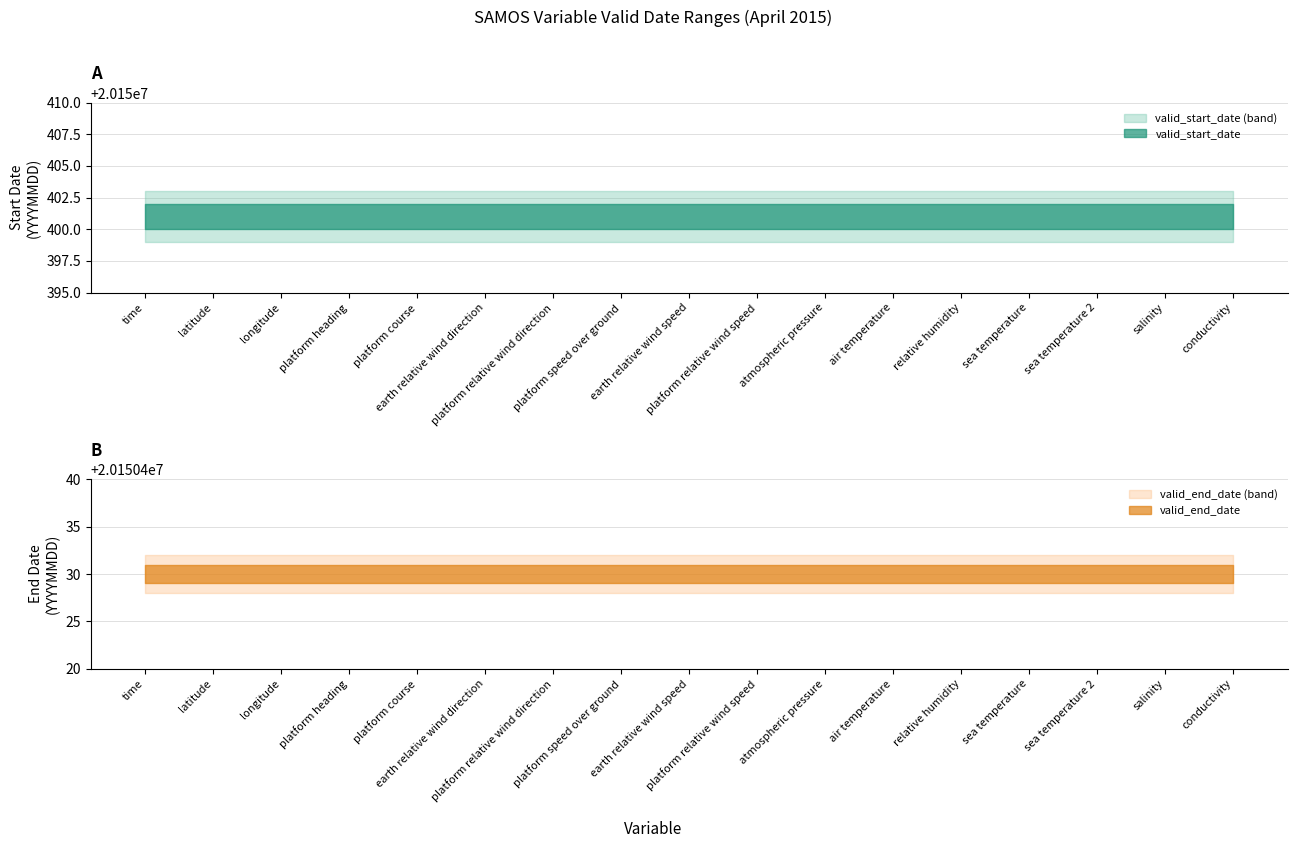

What is the highest value of the valid_end_date series?

20150430